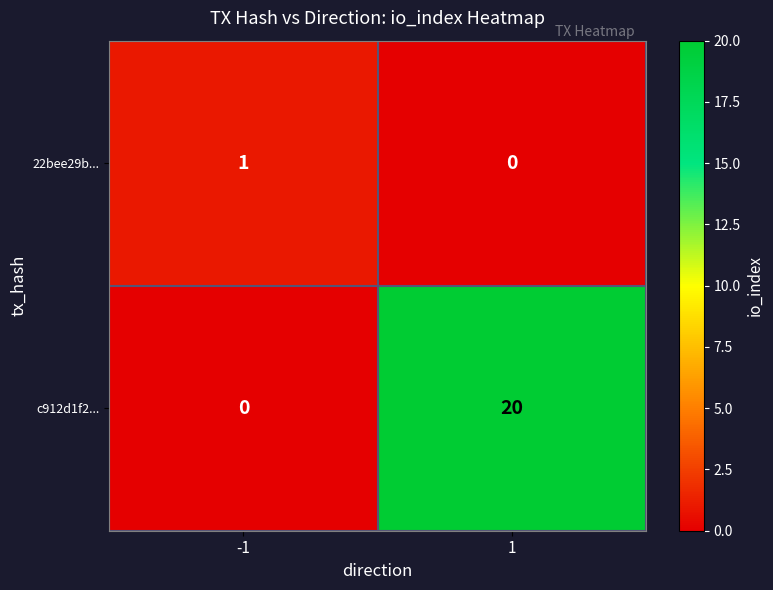

How many data points does each series have?

2